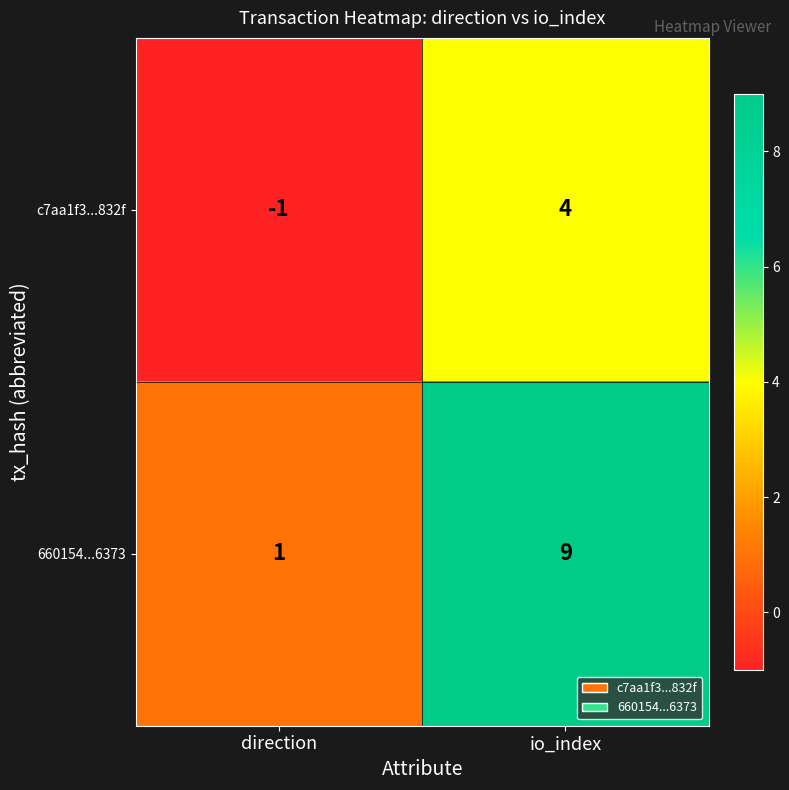

What value does the 660154...6373 series have at io_index?

9